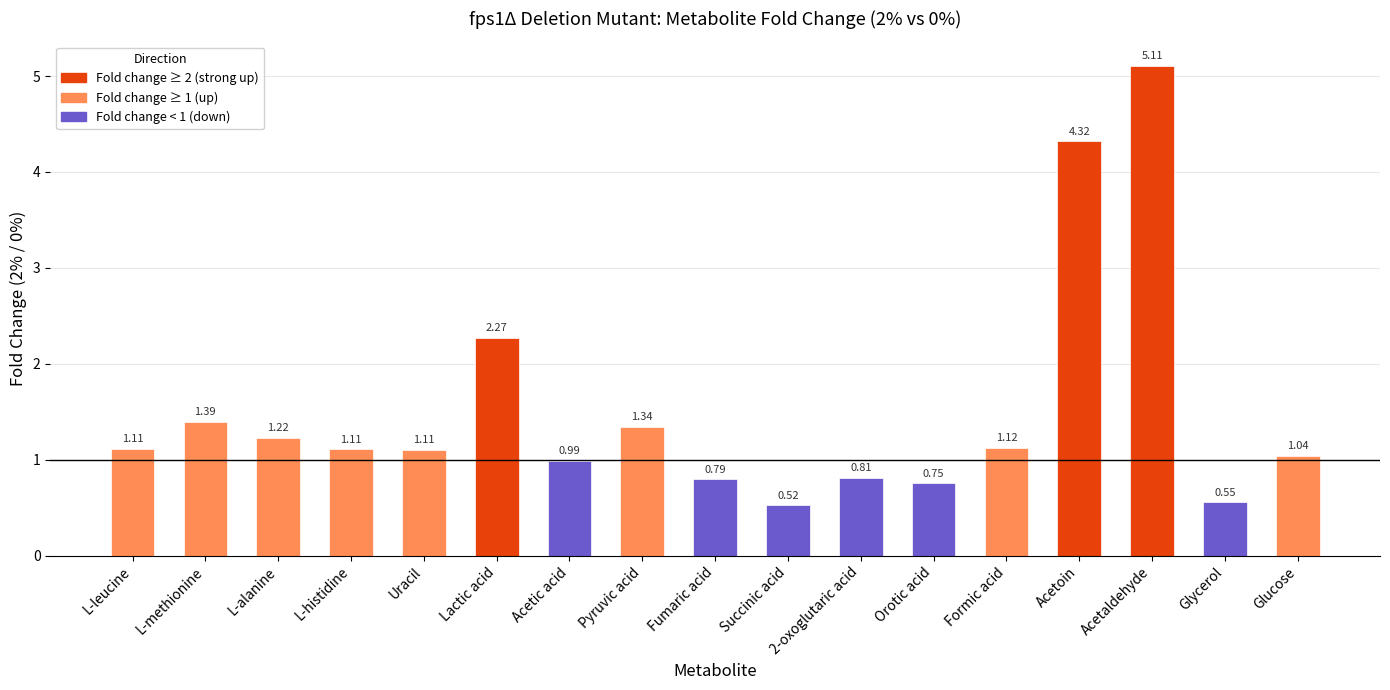

What is the difference between the maximum and minimum values?

4.6